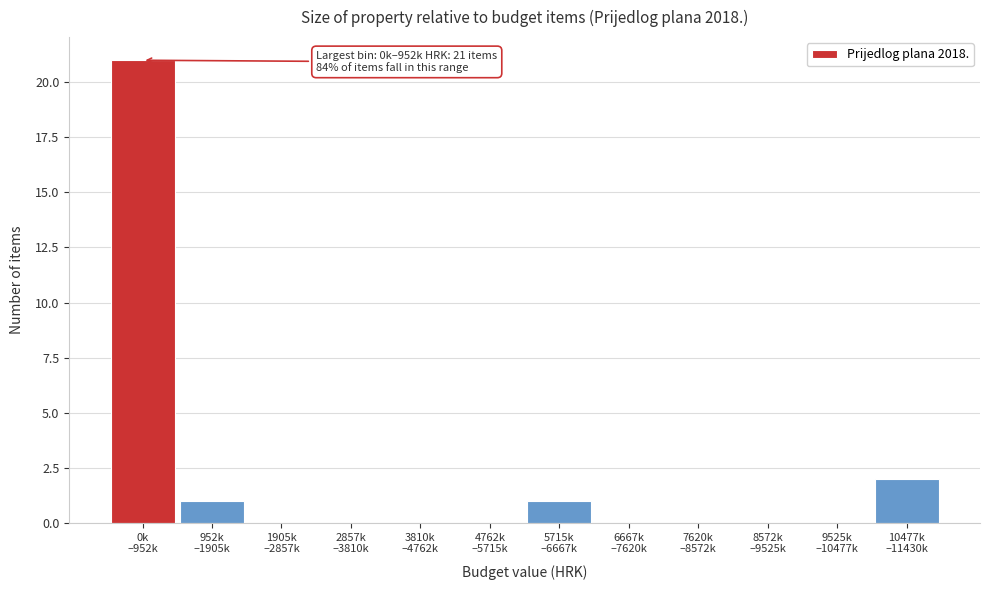

What is the maximum value shown in the chart?

21